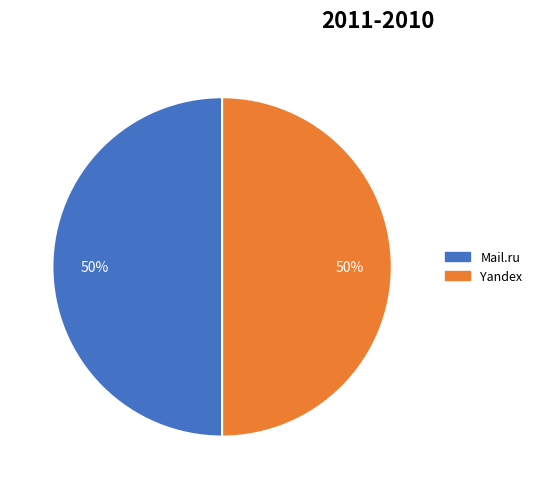

To the nearest percent, what is the average slice percentage?

50%